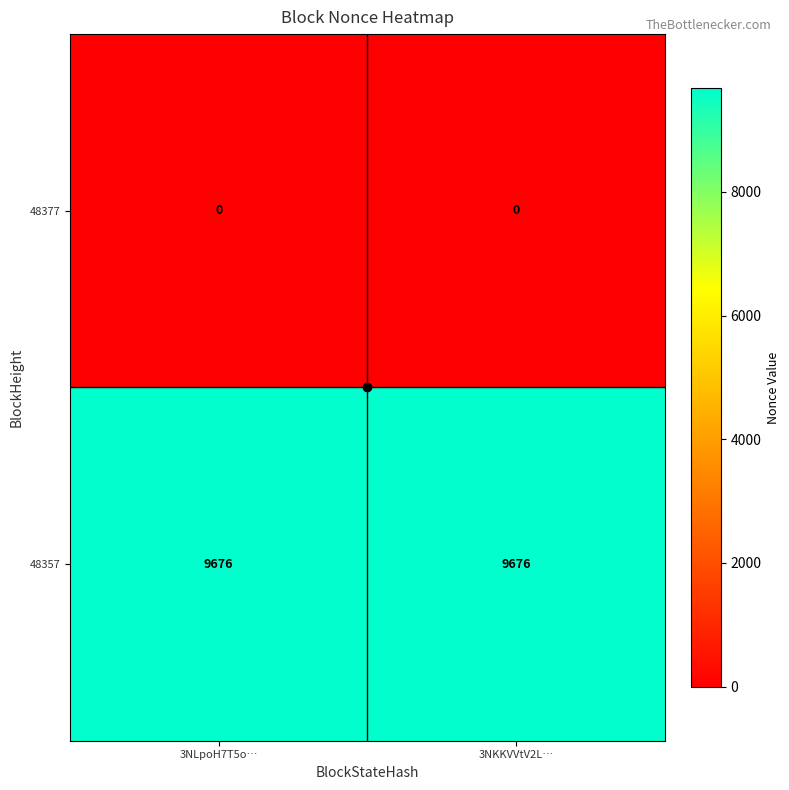

The value of 48357 at 3NLpoH7T5o… is 13863. True or false?

False